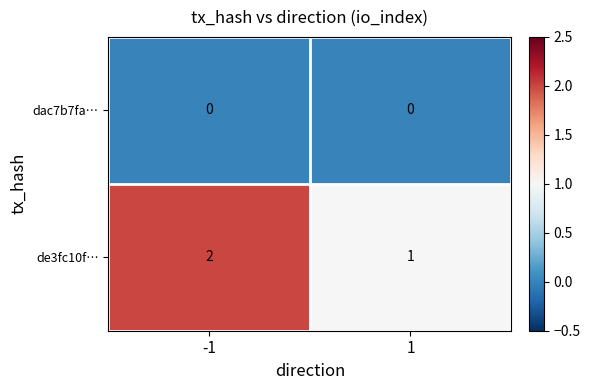

Rank the series at -1 from lowest to highest value.

dac7b7fa…, de3fc10f…